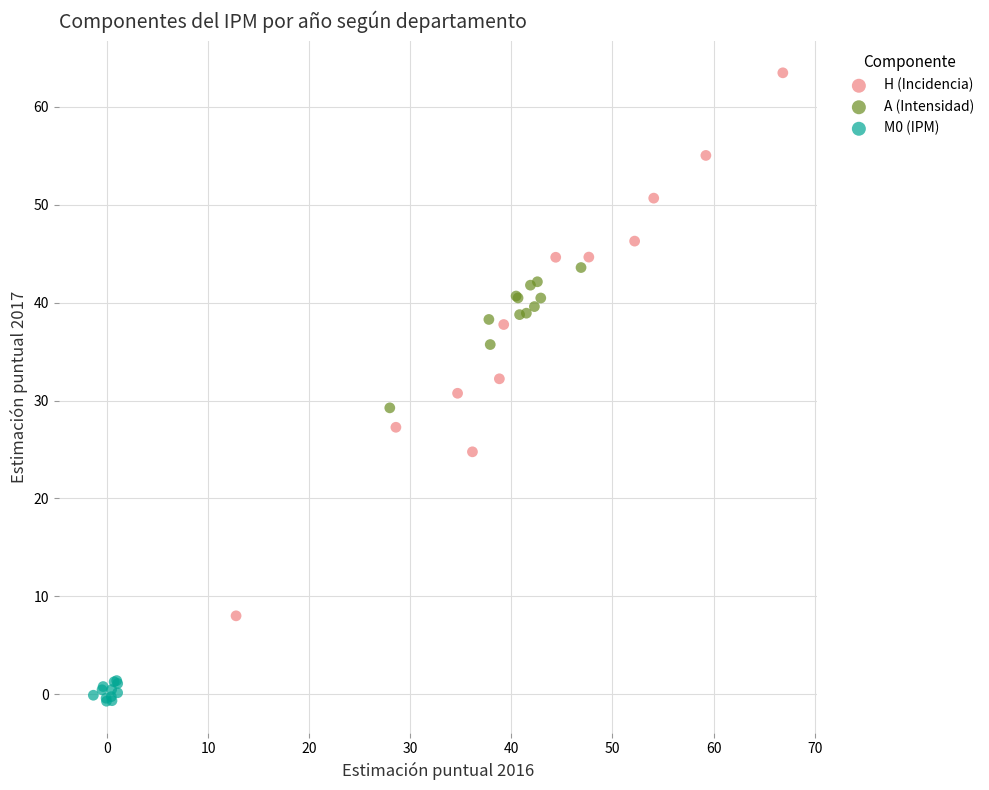

Which series contains the highest Y value?

H (Incidencia)